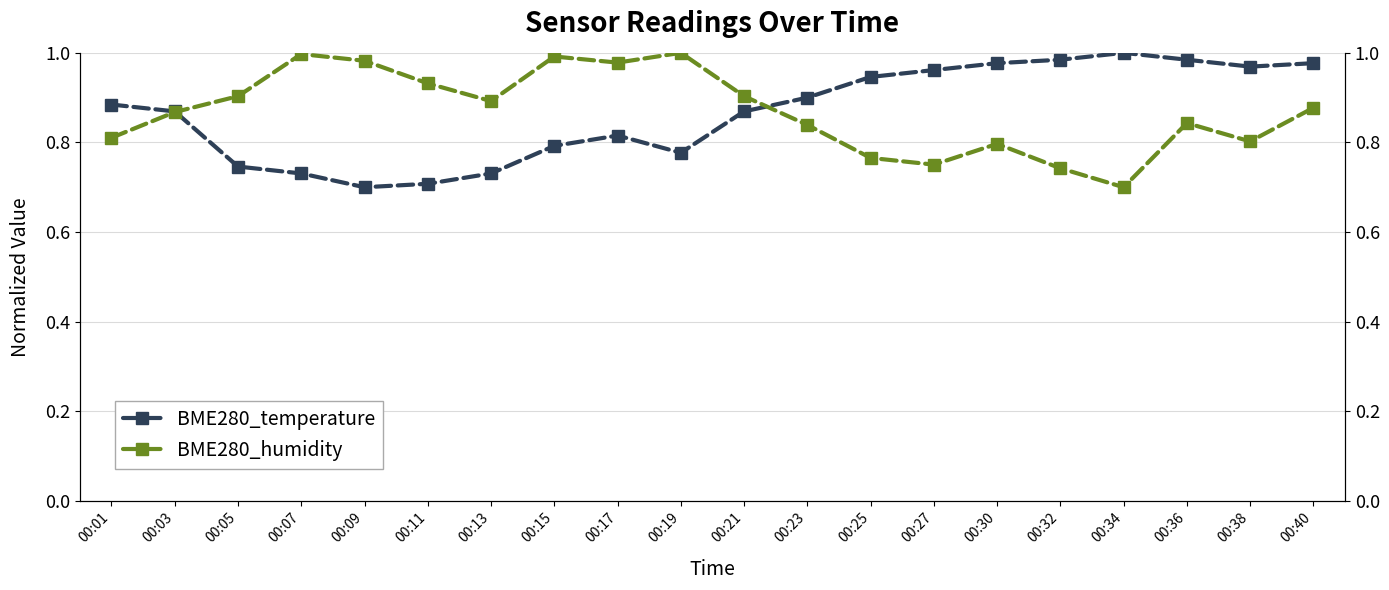

What is the difference between the second highest and minimum values in the BME280_temperature series?

0.3